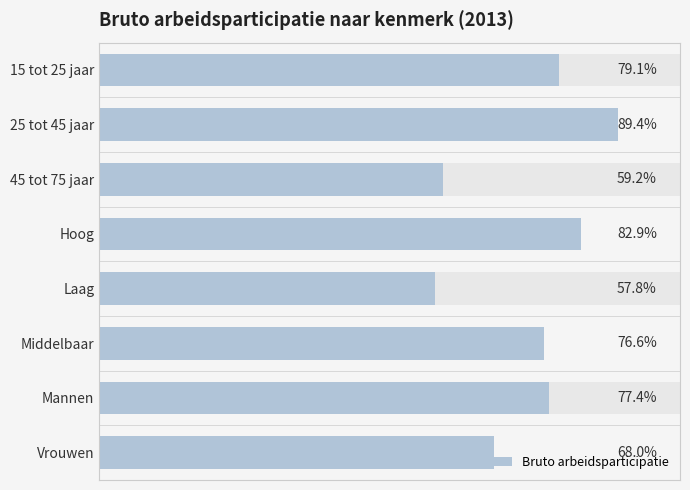

What is the change in value from Mannen to Vrouwen?

-9.4